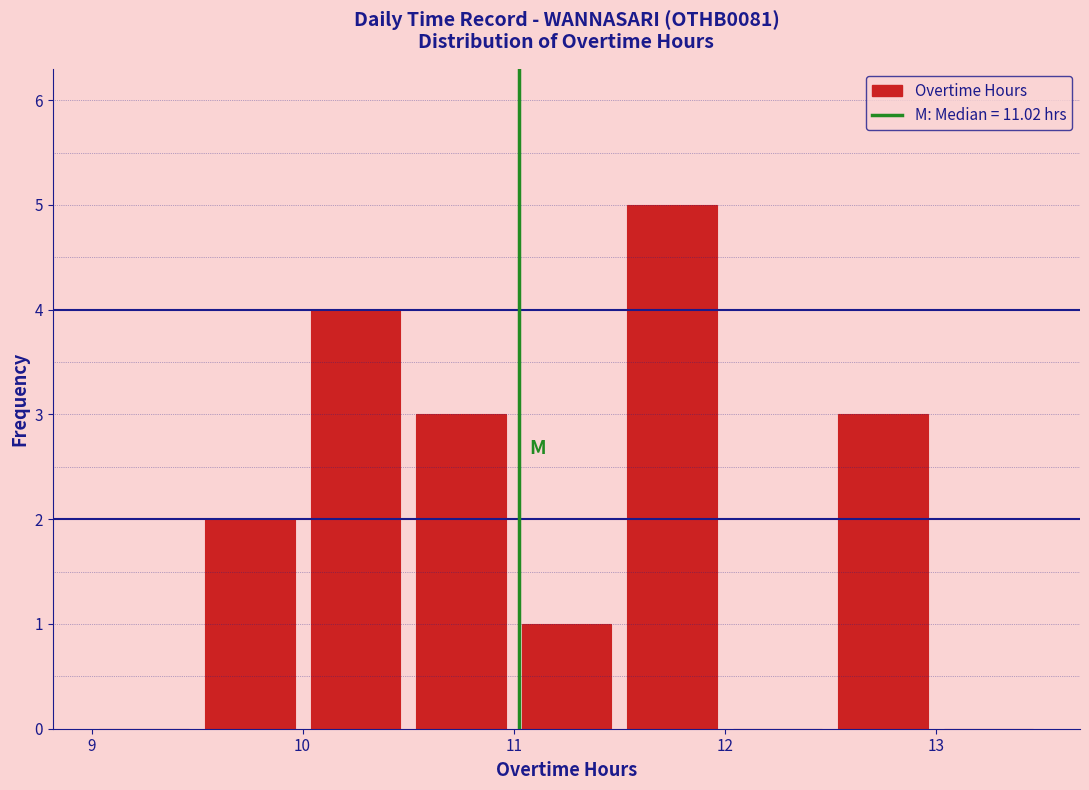

Which range on the x-axis has the tallest bar?

11.5 to 12.0